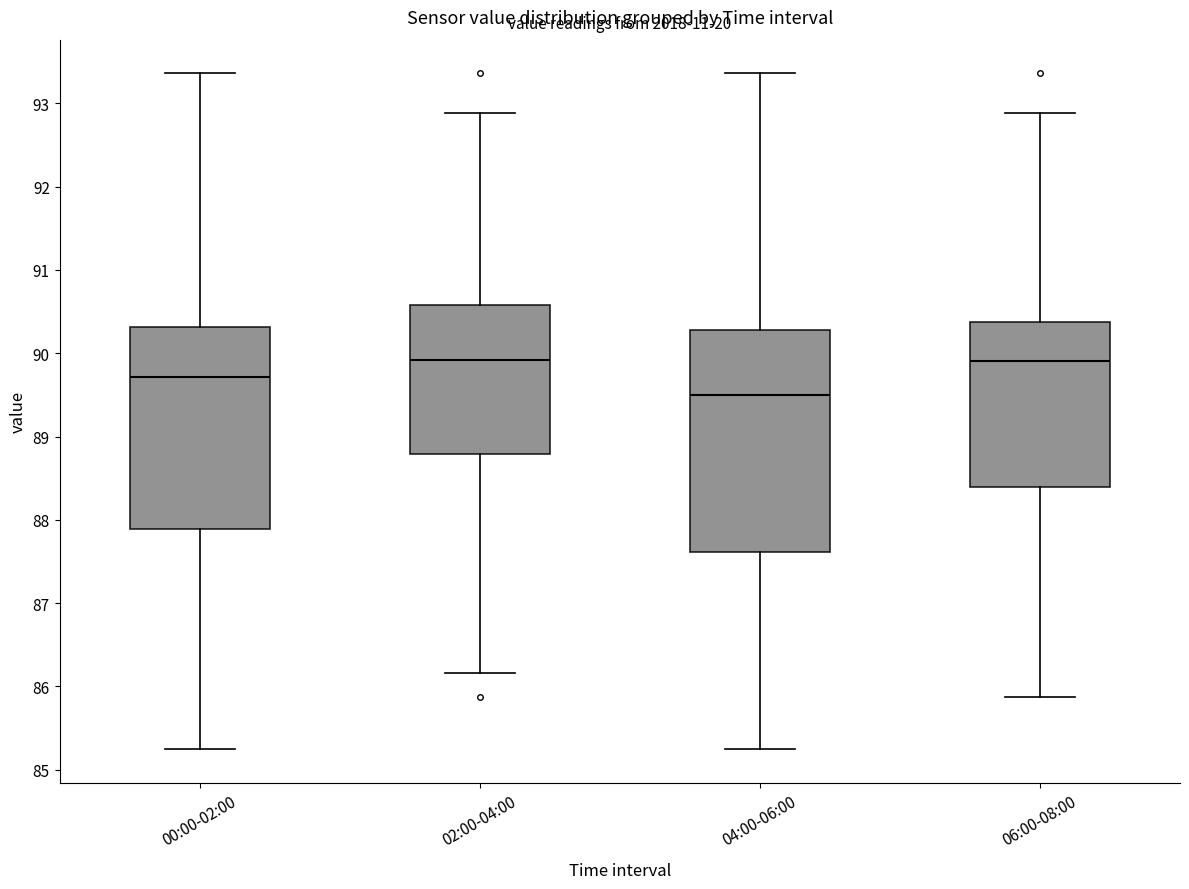

Which box is the tallest, from its lower edge to its upper edge?

04:00-06:00